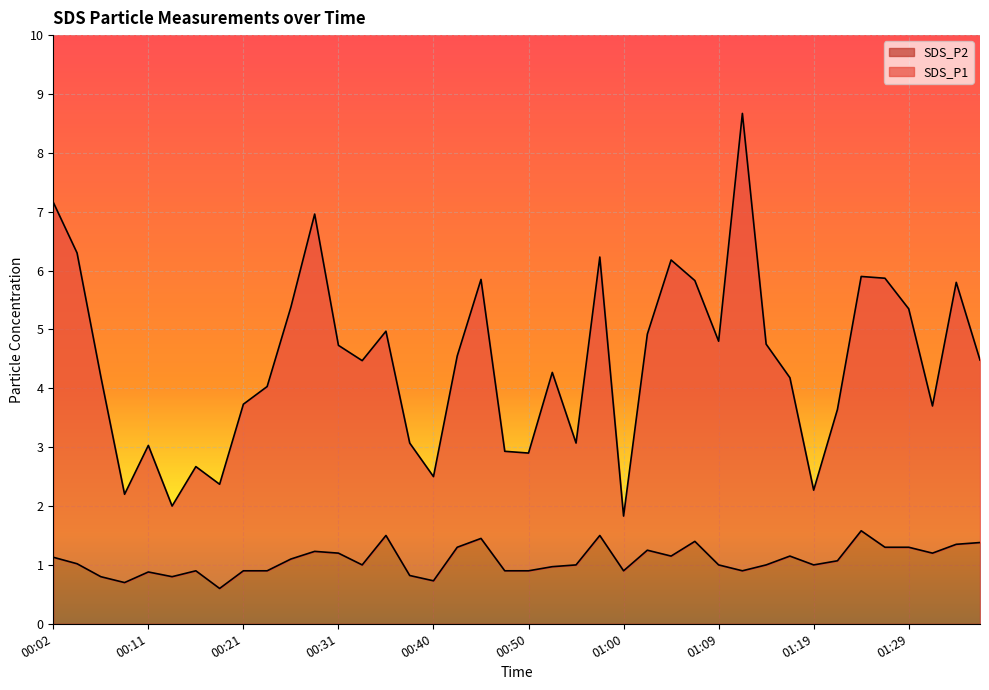

Rank the series by their average value, from lowest to highest.

SDS_P2, SDS_P1